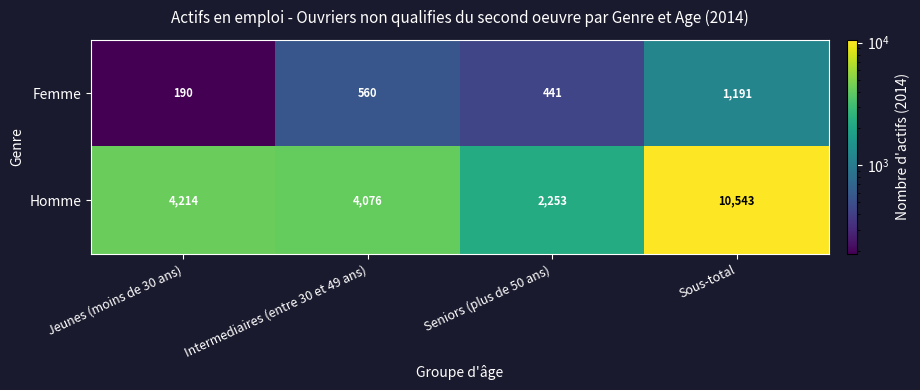

What is the average value of the Homme series?

5272